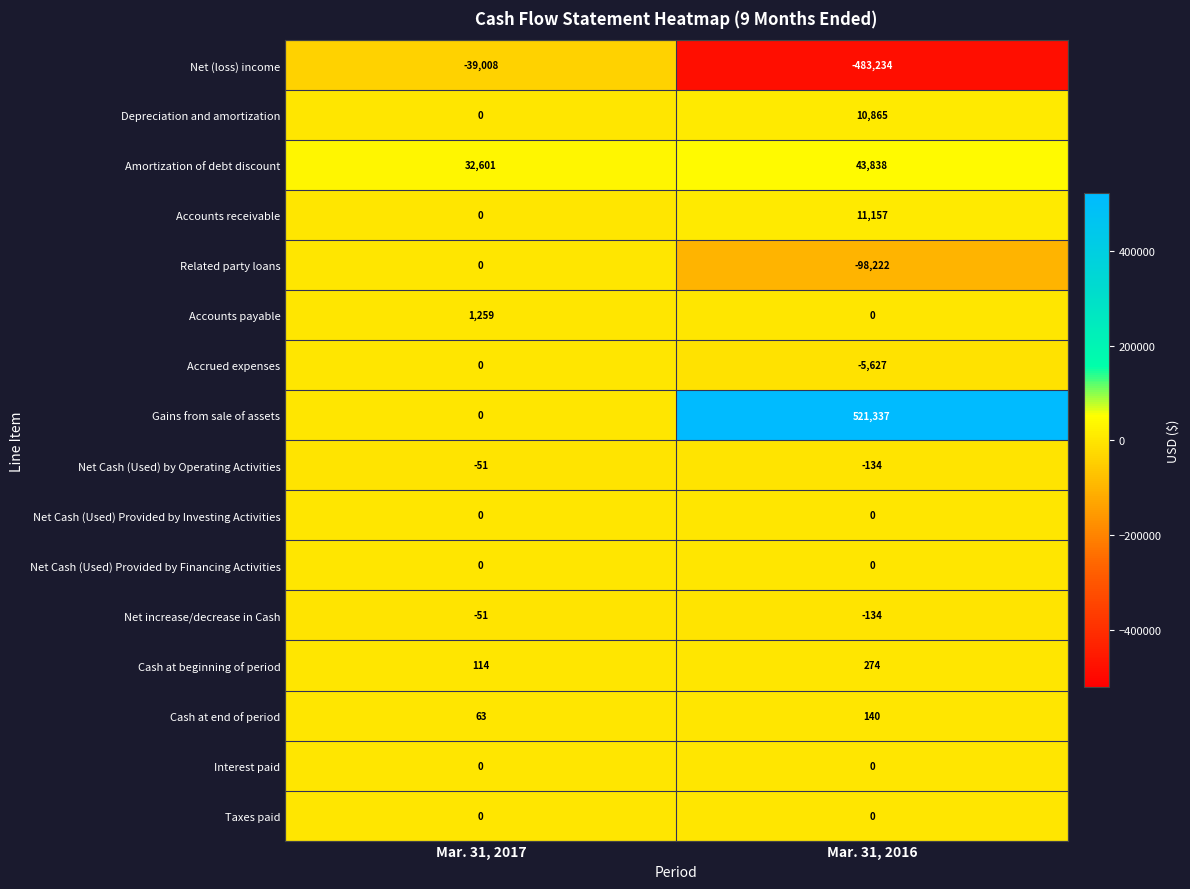

At which category does the chart reach its minimum across all series?

Mar. 31, 2016